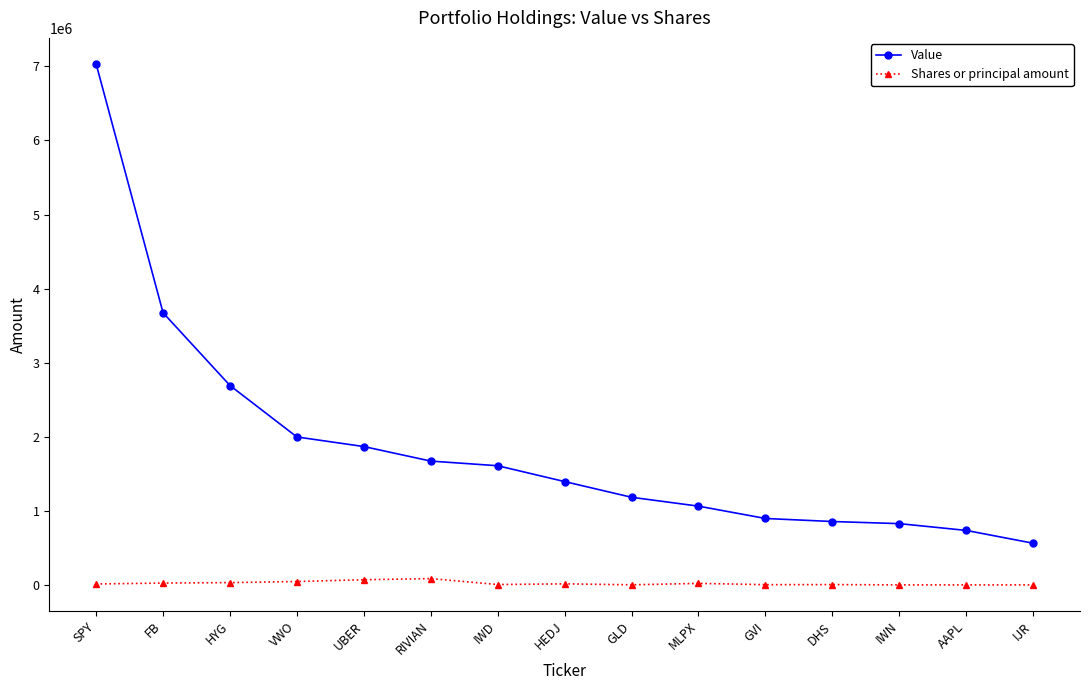

True or false: Shares or principal amount and Value intersect in this chart.

False